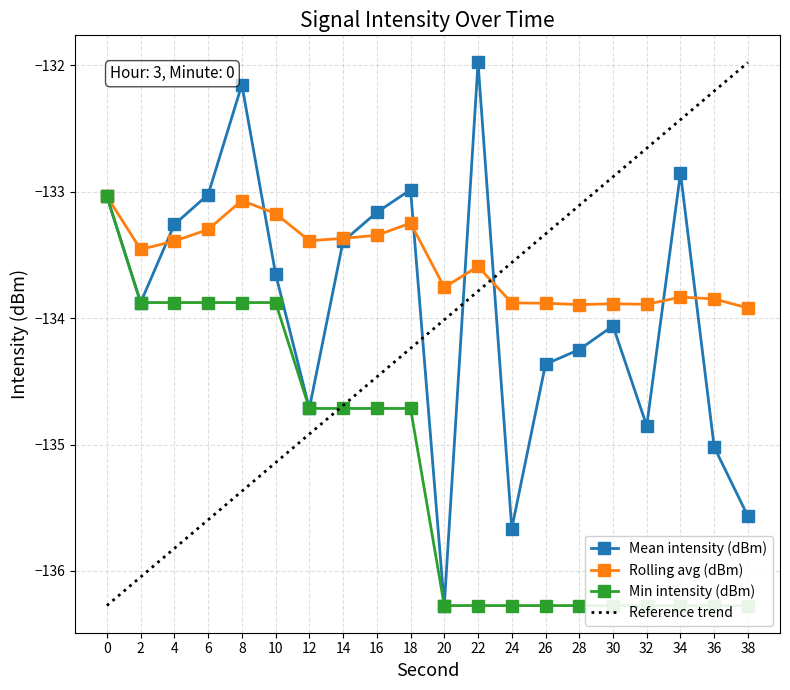

What is the difference between the highest and lowest values at 12?

1.5